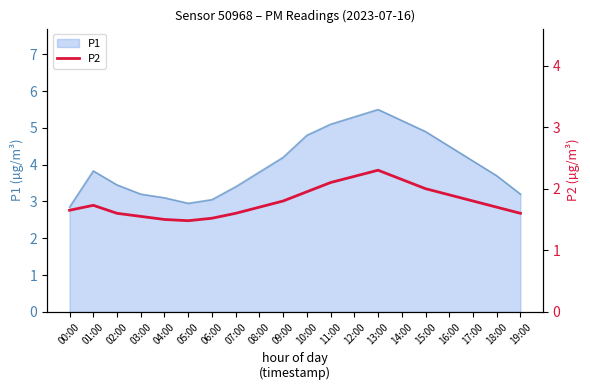

The value of P1 at 04:00 is 5.5. True or false?

False